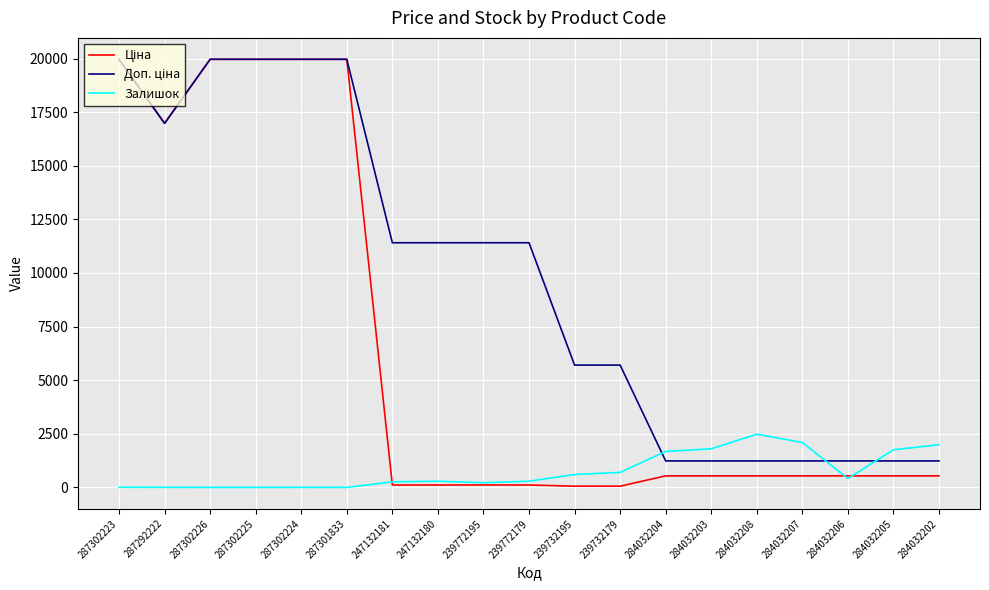

What is the spread (max minus min) of values at 284032208?

1944.0